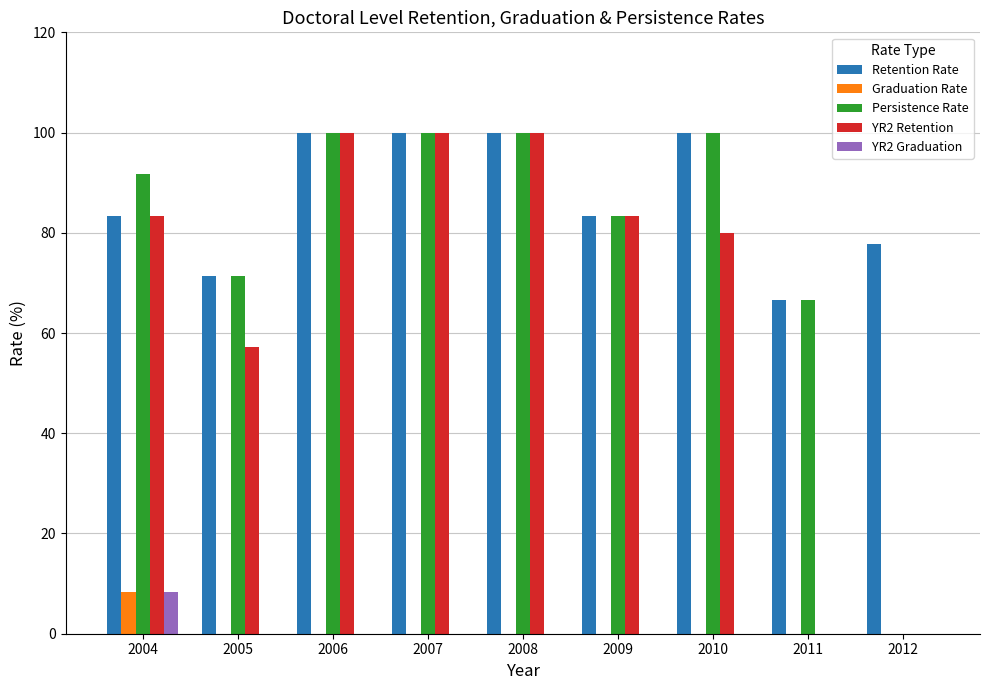

Is it true that Retention Rate equals 100.0 at 2007?

True